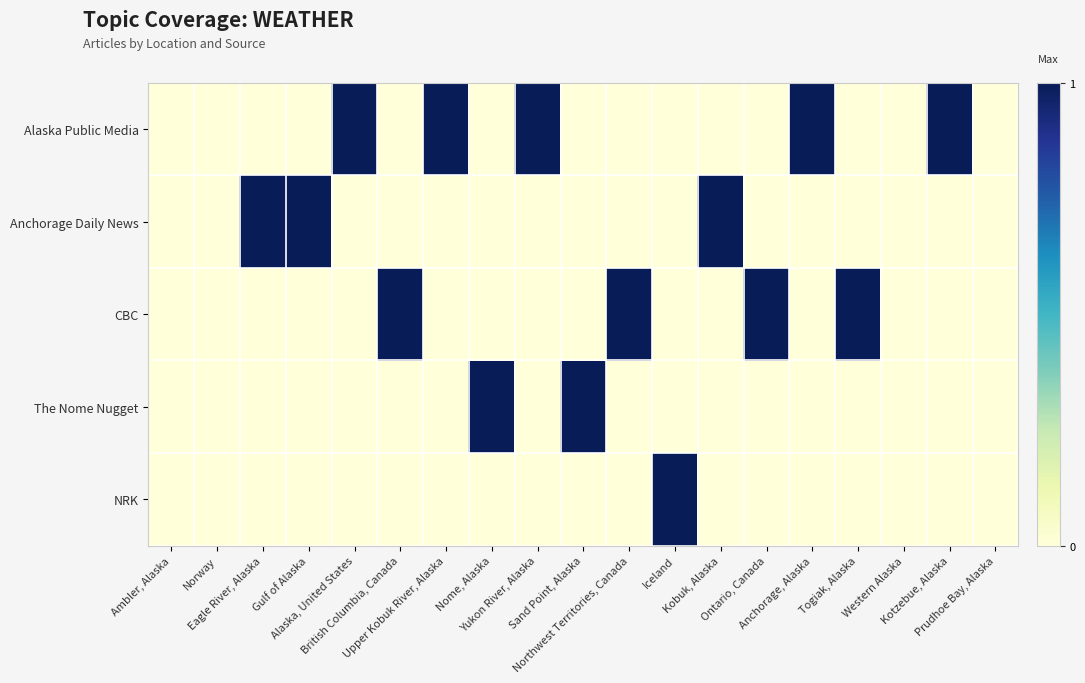

At how many categories does at least one series exceed 0?

15